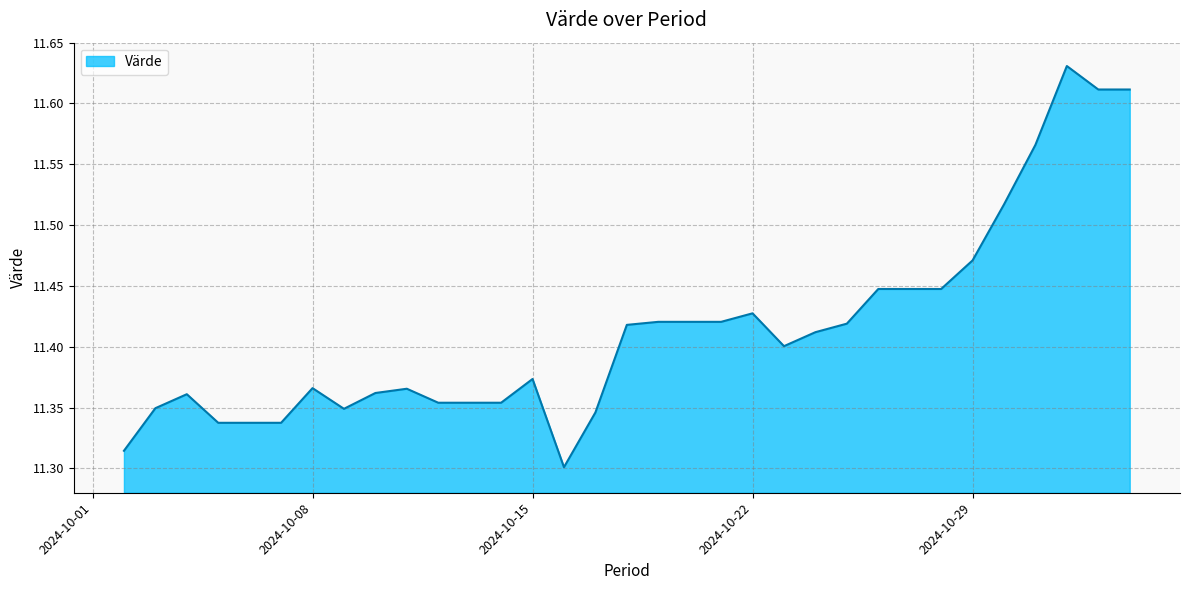

What is the difference between the maximum and minimum values?

0.3